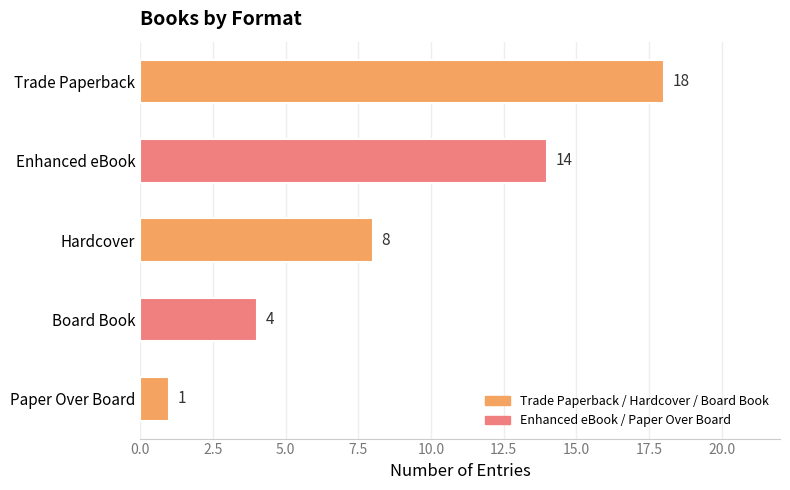

Approximately how many times larger is the value at Board Book compared to Enhanced eBook?

0.3